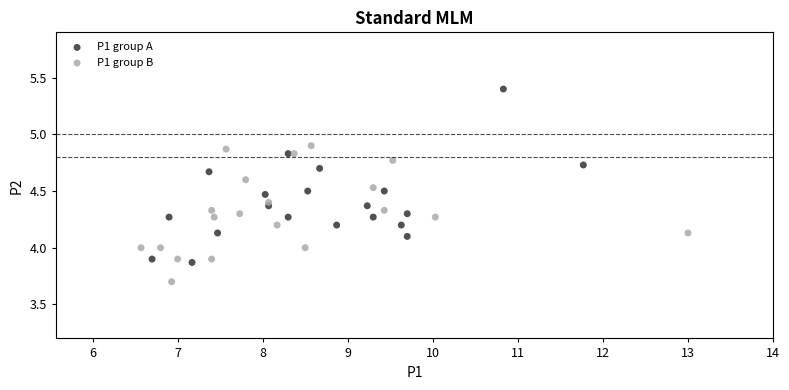

Which series contains the lowest Y value?

P1 group B